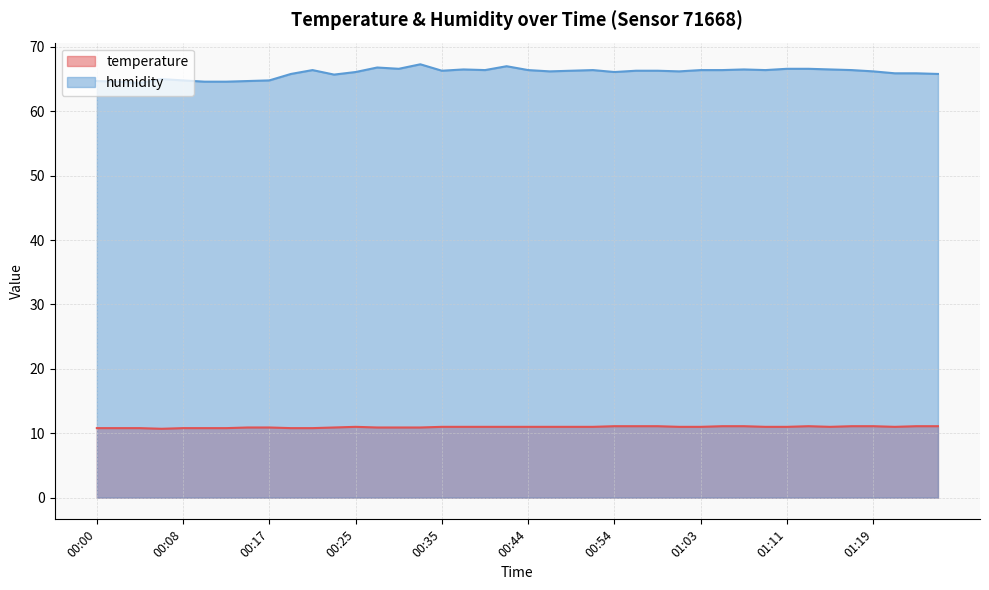

Reading left to right, extract all data points from this chart.

temperature: 10.8	10.8	10.8	10.7	10.8	10.8	10.8	10.9	10.9	10.8	10.8	10.9	11.0	10.9	10.9	10.9	11.0	11.0	11.0	11.0	11.0	11.0	11.0	11.0	11.1	11.1	11.1	11.0	11.0	11.1	11.1	11.0	11.0	11.1	11.0	11.1	11.1	11.0	11.1	11.1
humidity: 64.7	64.6	64.4	65.0	64.8	64.6	64.6	64.7	64.8	65.8	66.4	65.7	66.1	66.8	66.6	67.3	66.3	66.5	66.4	67.0	66.4	66.2	66.3	66.4	66.1	66.3	66.3	66.2	66.4	66.4	66.5	66.4	66.6	66.6	66.5	66.4	66.2	65.9	65.9	65.8